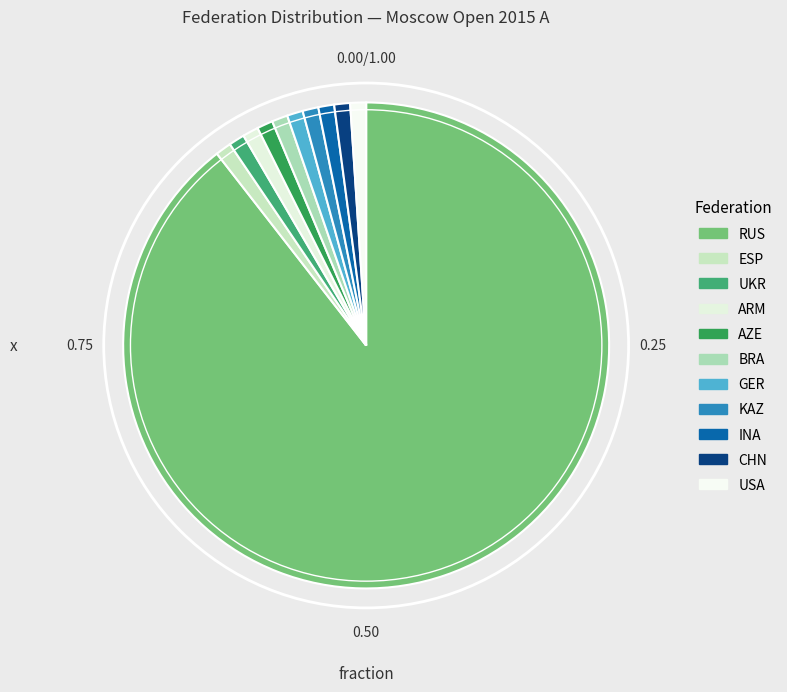

What percentage do BRA and GER together represent?

2.1%